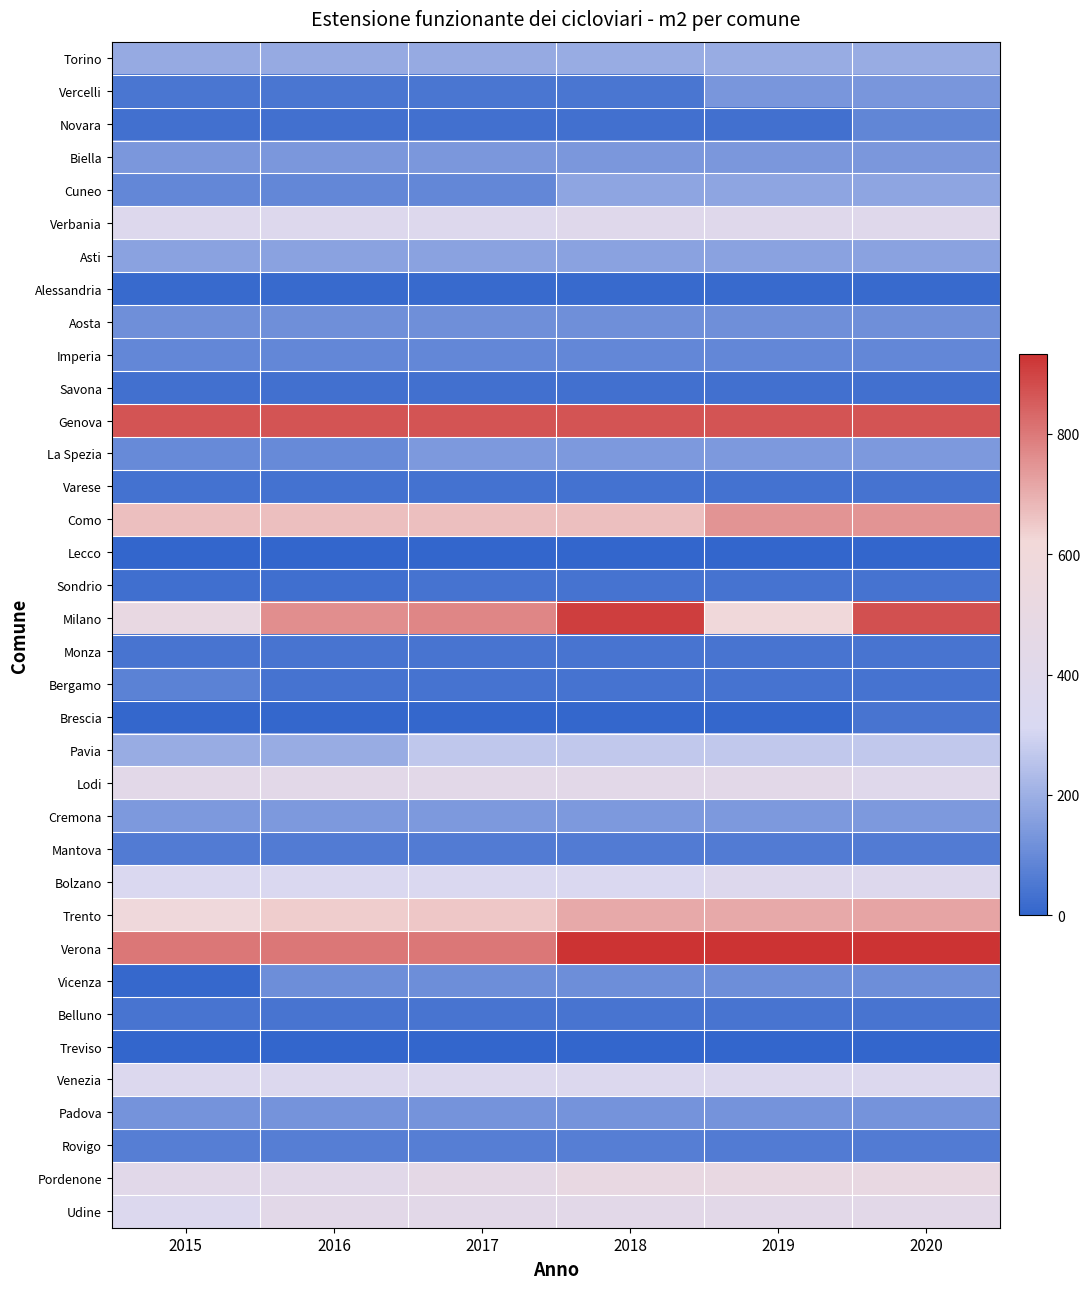

At which category is the sum across all series the highest?

2020